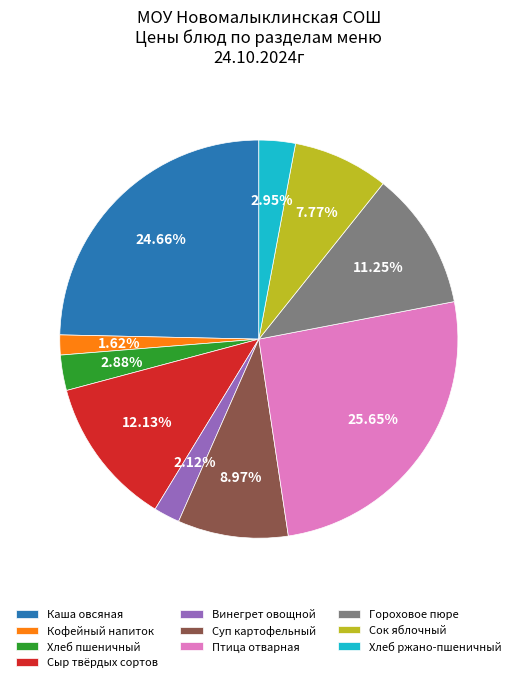

Does Хлеб пшеничный account for over 50% of the chart?

No